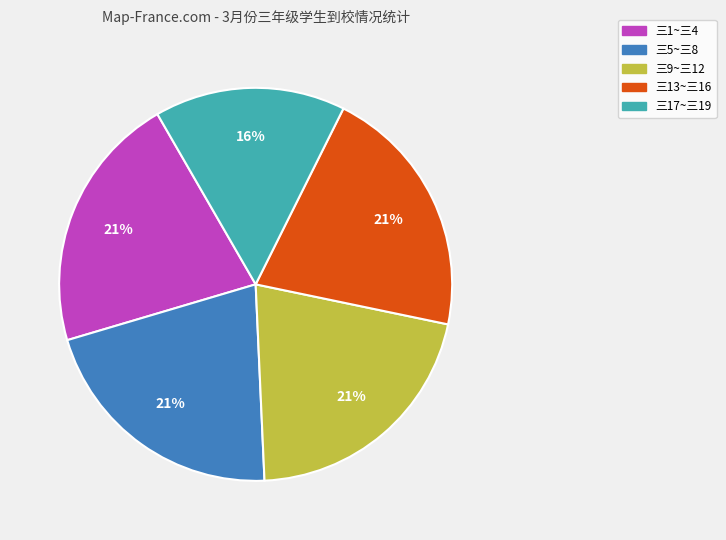

Is there any slice that represents more than half of the pie?

No